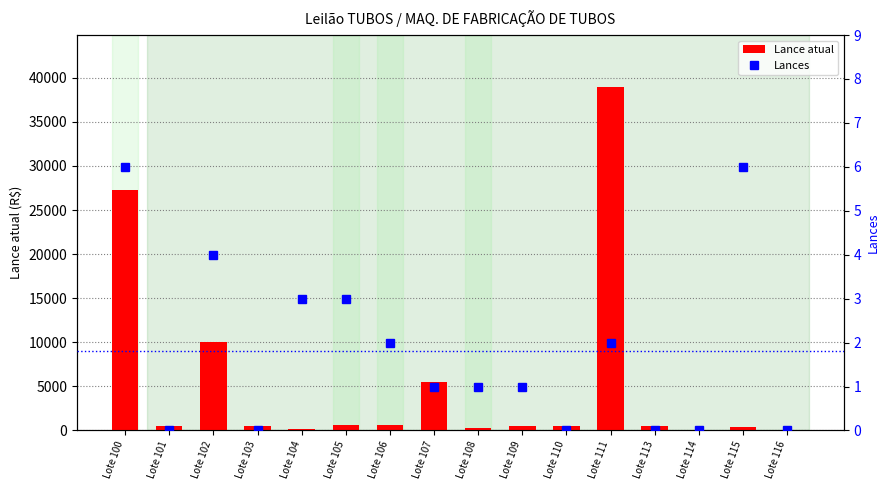

What is the spread (max minus min) of values at Lote 101?

500